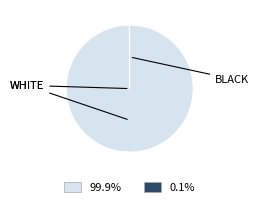

Is there a majority slice in this chart?

Yes